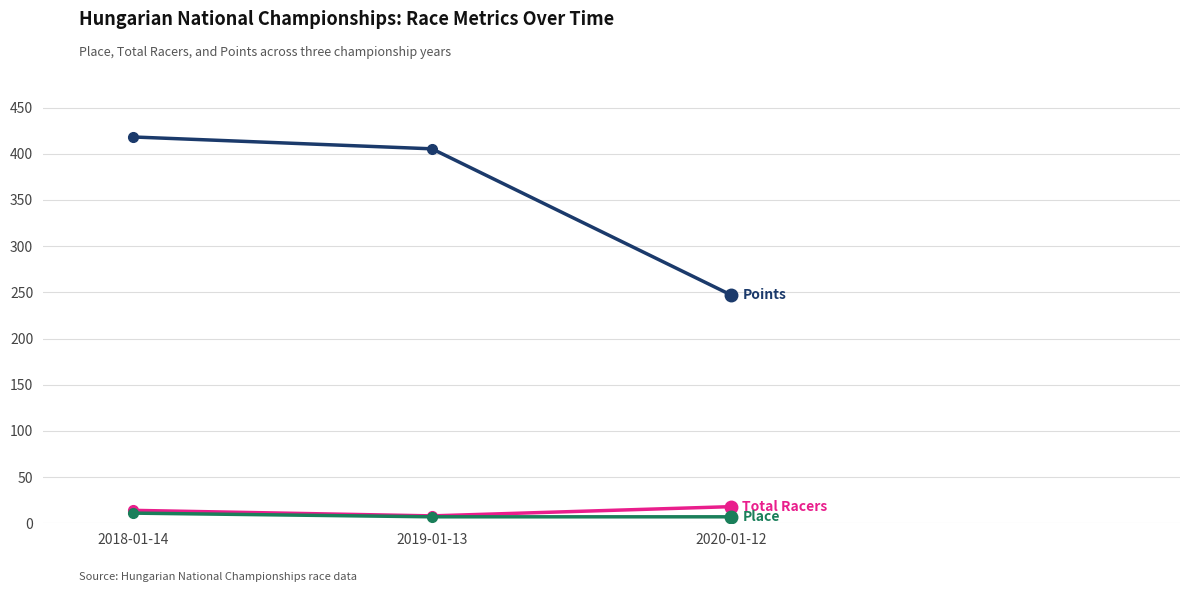

What position from the right is 2020-01-12?

1